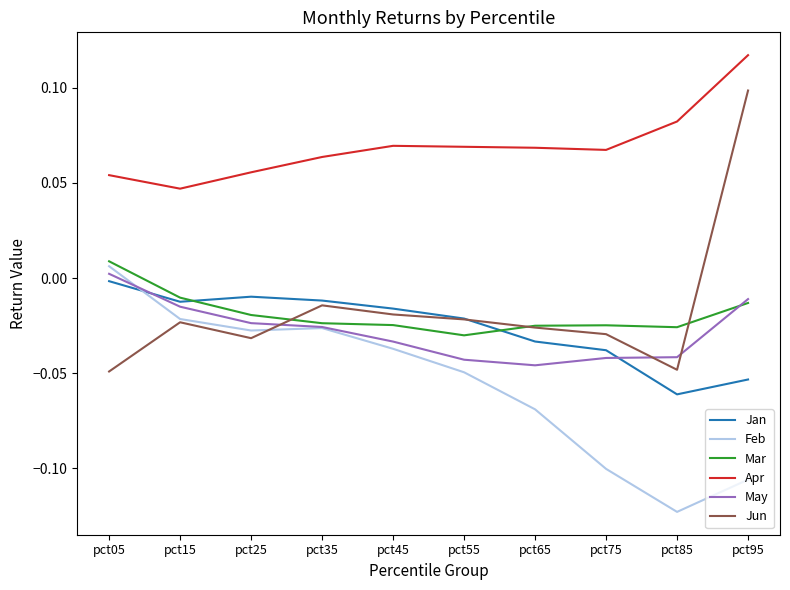

Between pct55 and pct85, which series saw the biggest shift?

Feb